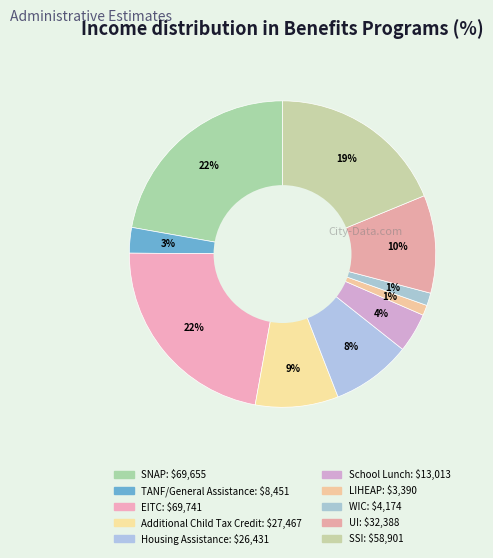

How many slices are in this pie chart?

10